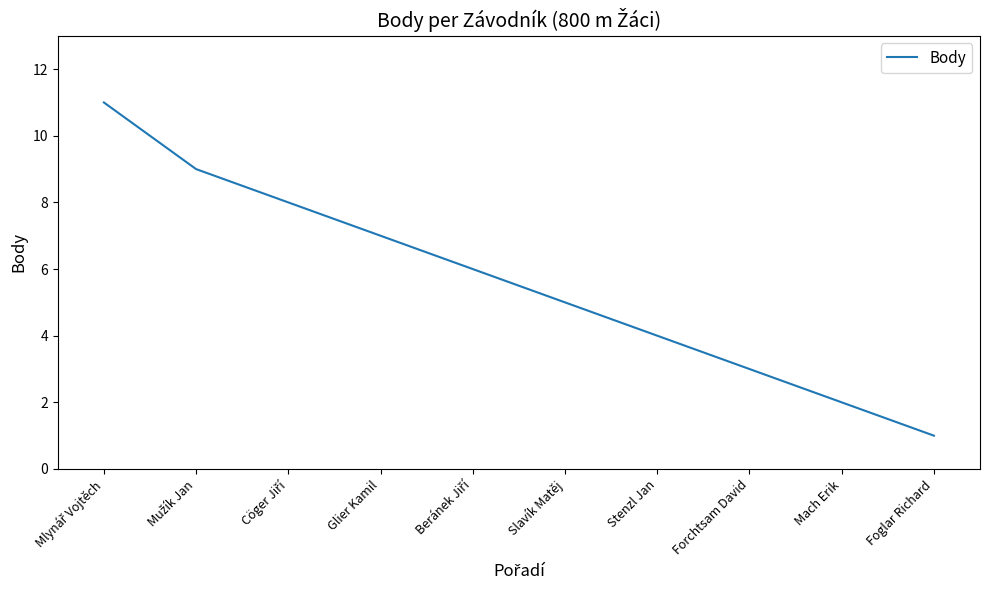

How many lines are shown in the chart?

1